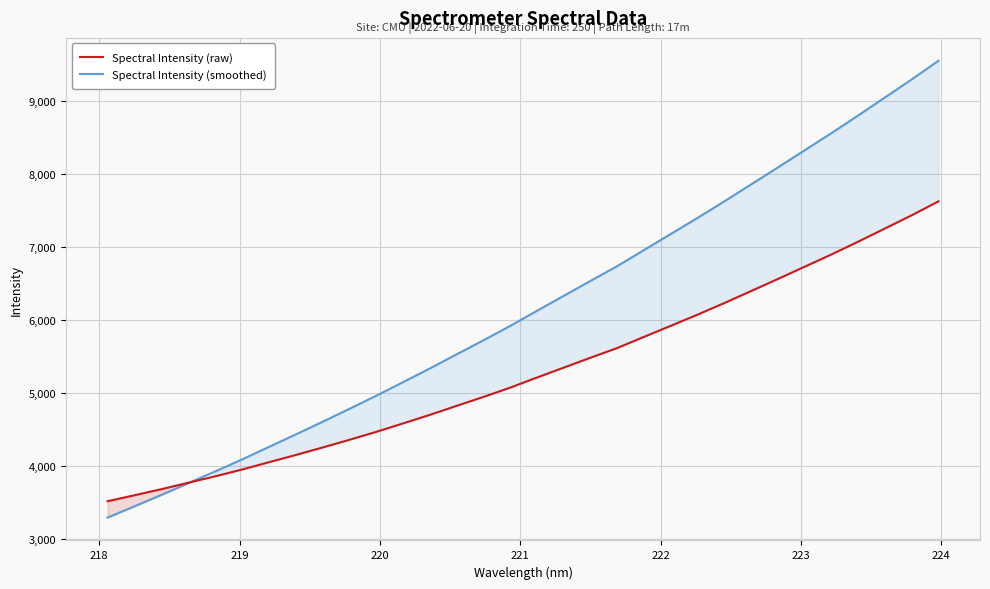

What is the highest value of the Spectral Intensity (smoothed) series?

9556.0